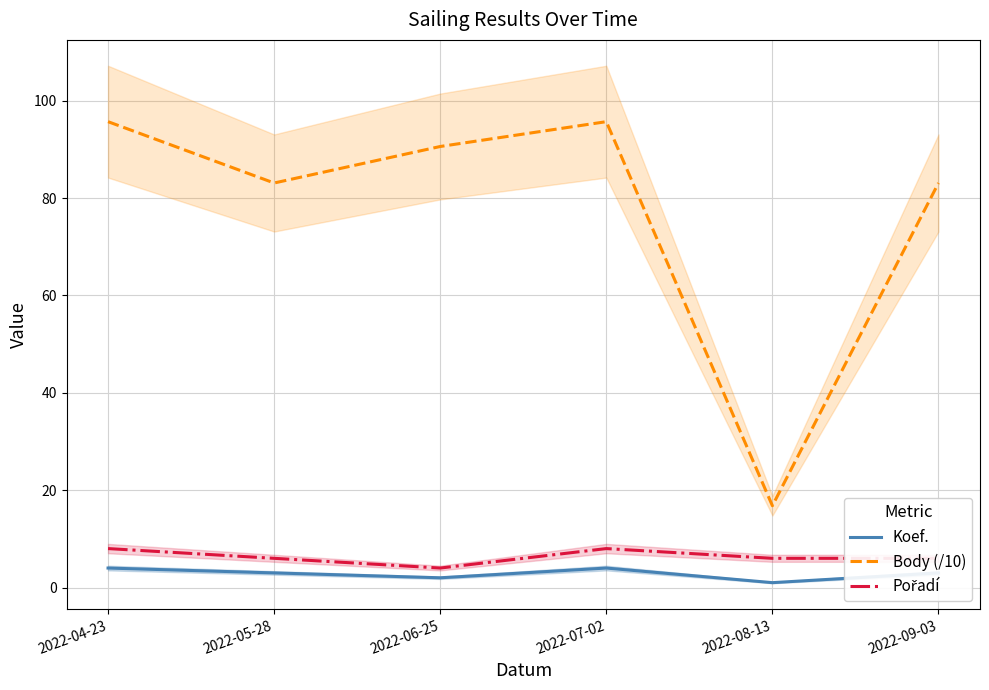

How many interior local valleys does the Body (/10) series have?

2